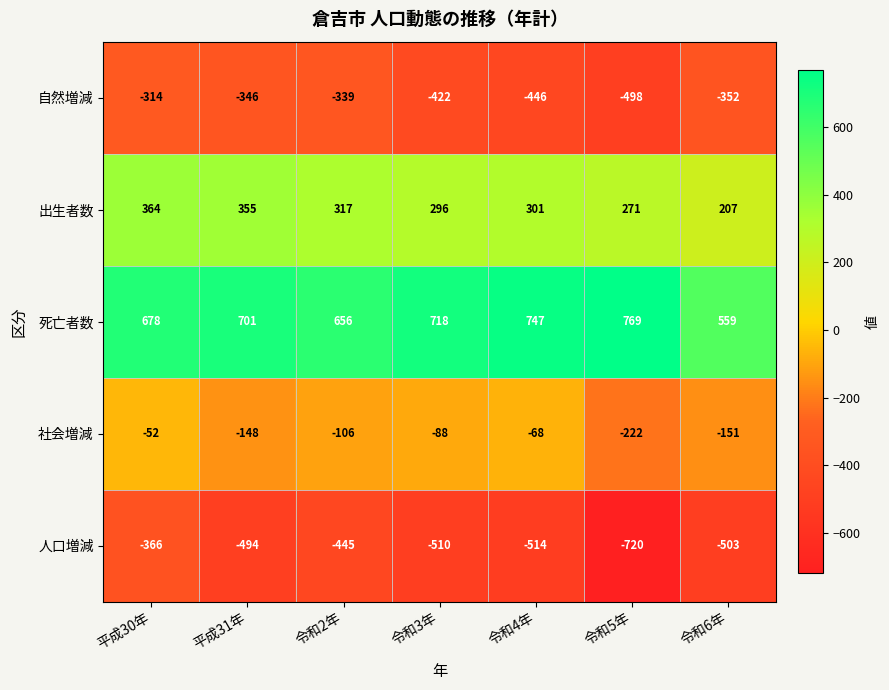

Which category has the highest value across all series?

令和5年